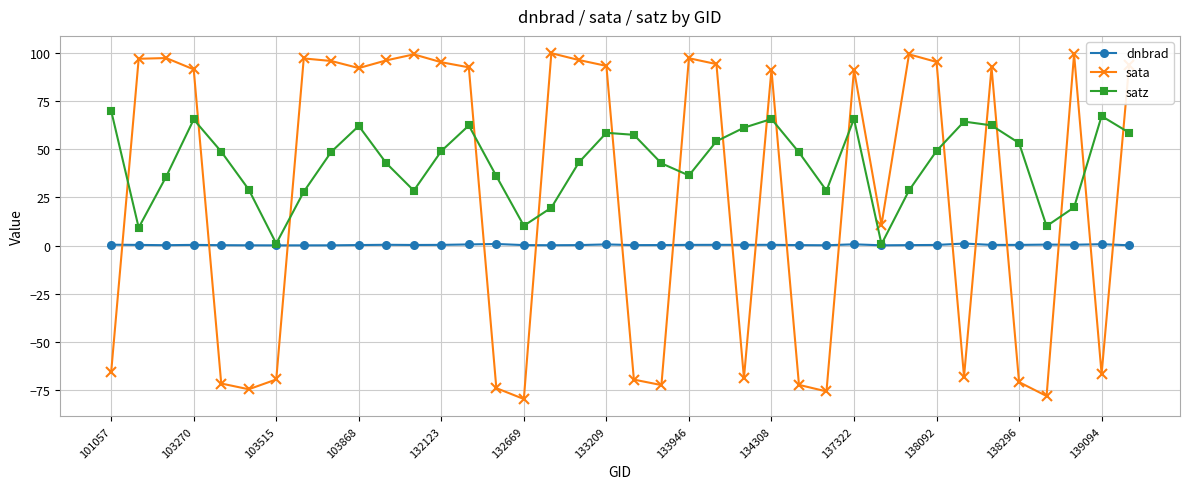

Rank the series by their maximum value, from lowest to highest.

dnbrad, satz, sata